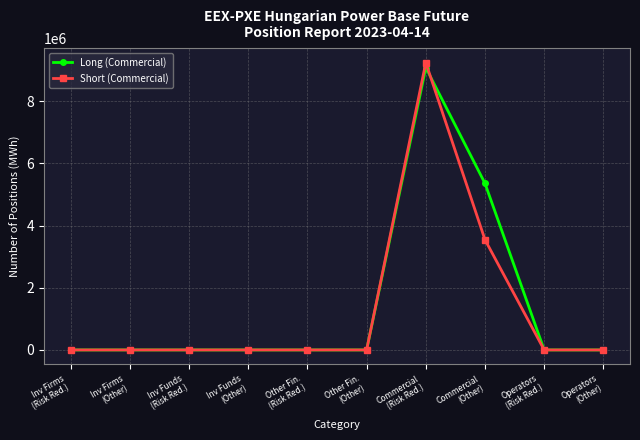

What is the highest value of the Short (Commercial) series?

9238093